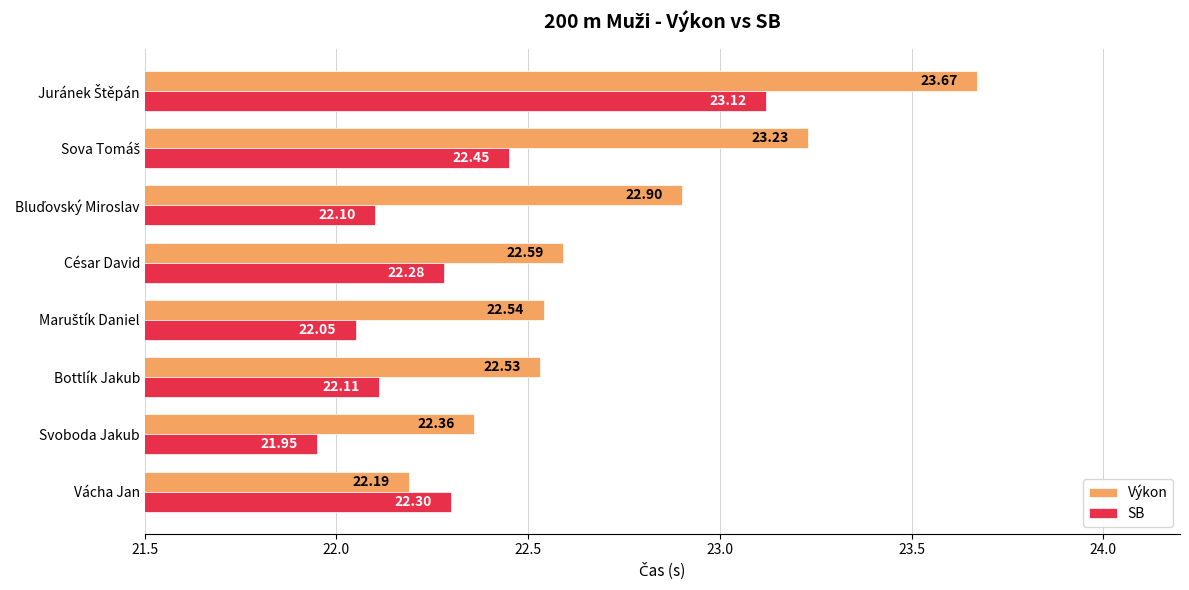

Which category has the lowest value across all series?

Svoboda Jakub